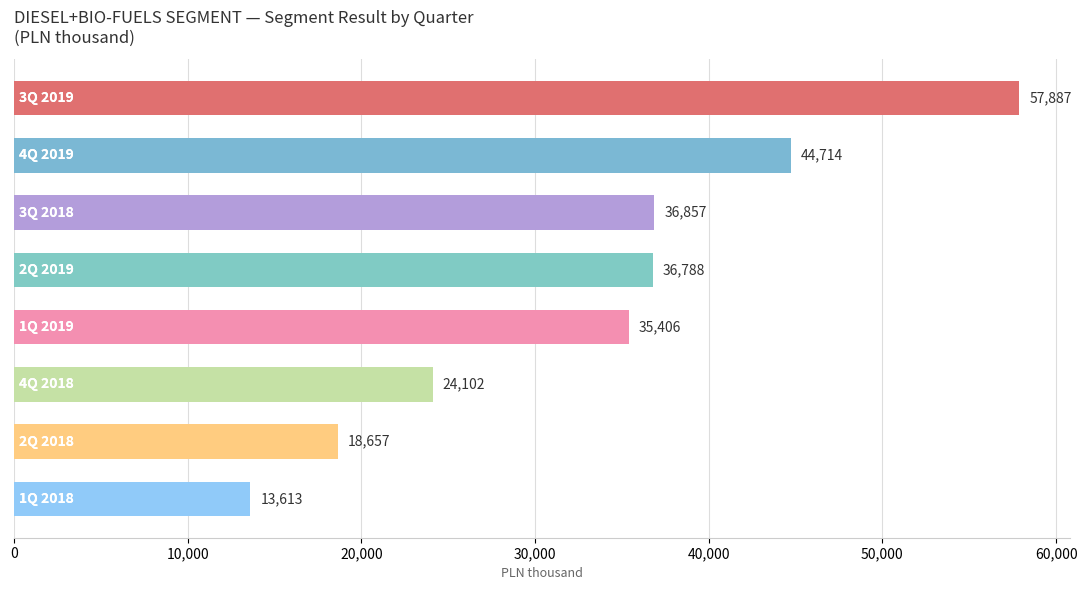

What is the smallest value displayed?

13613.0